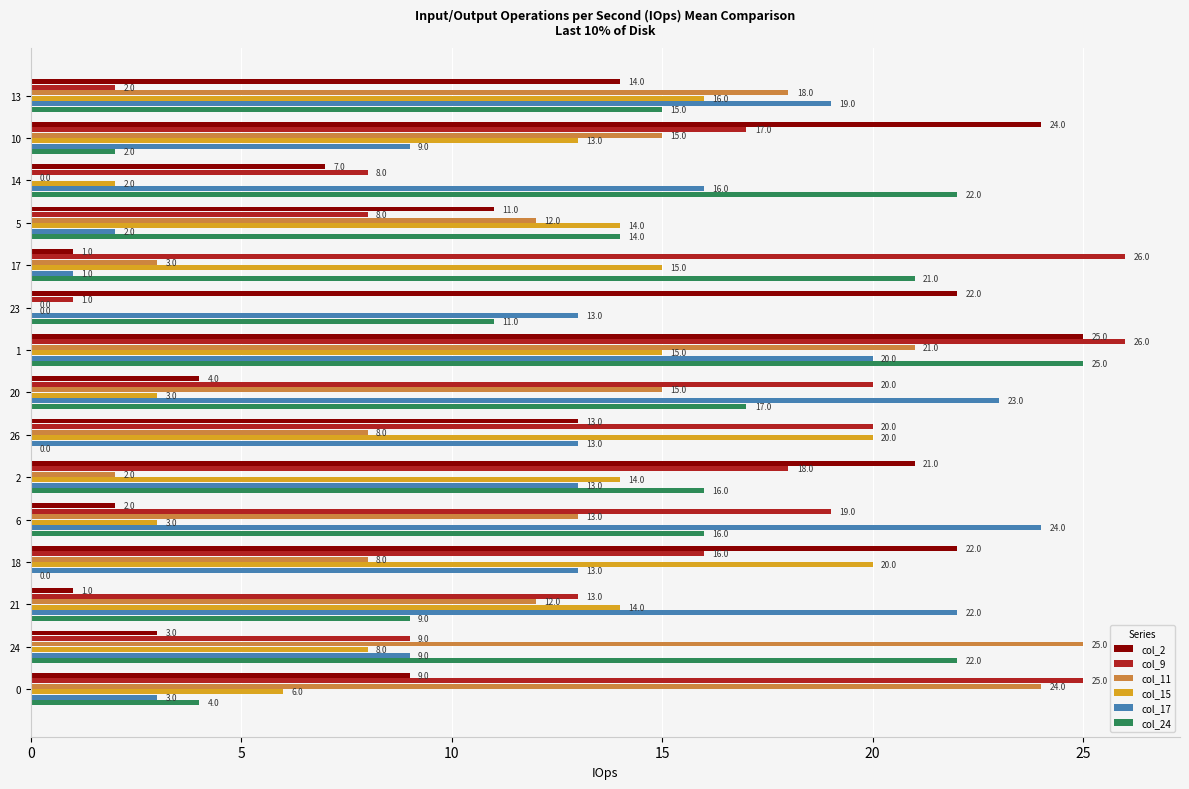

What is the sum of all col_11 values?

176